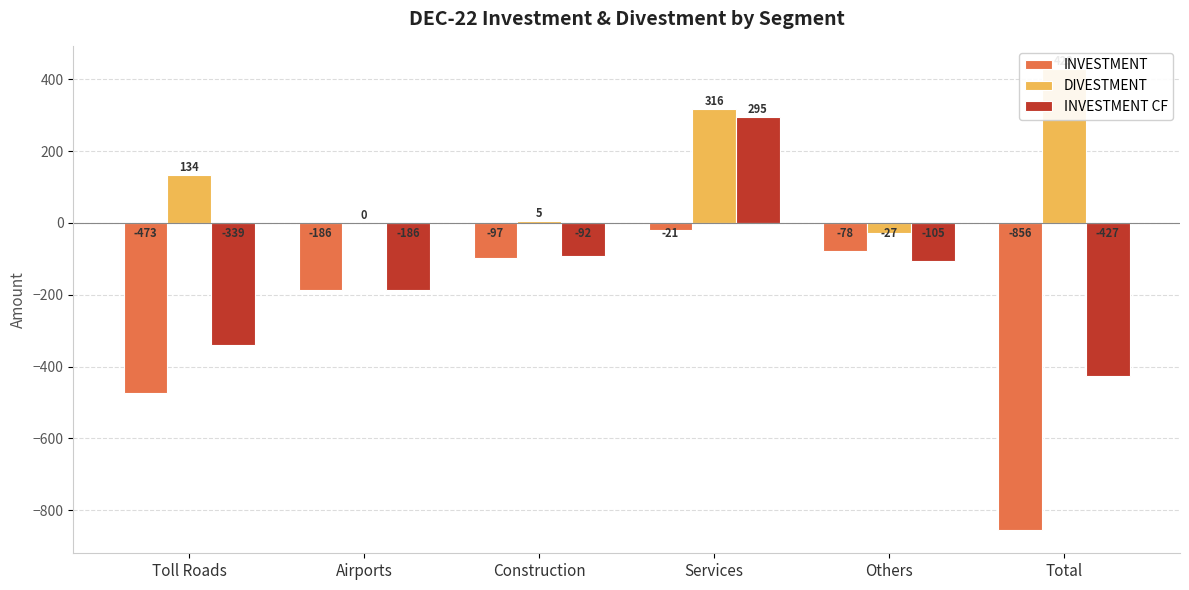

Does the chart contain stacked bars?

No